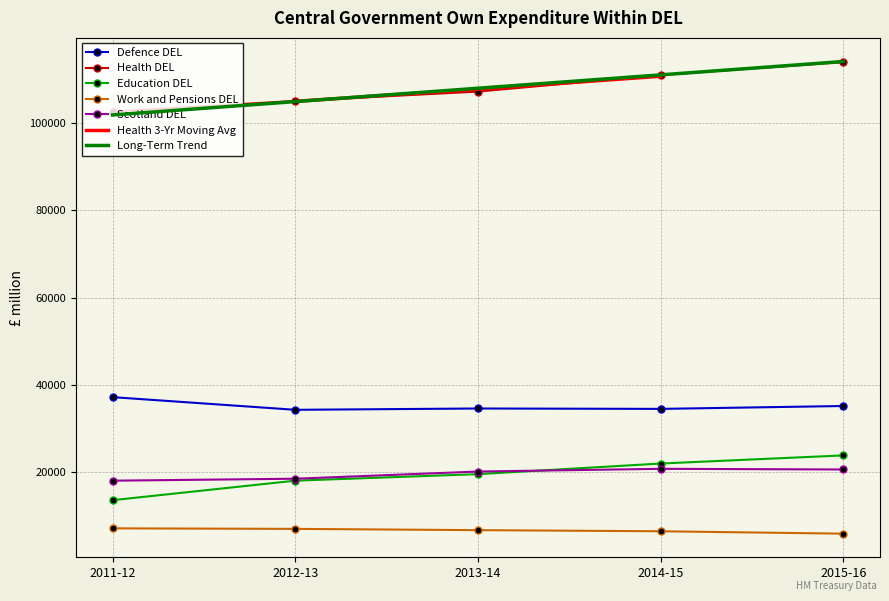

What is the greatest value displayed?

113871